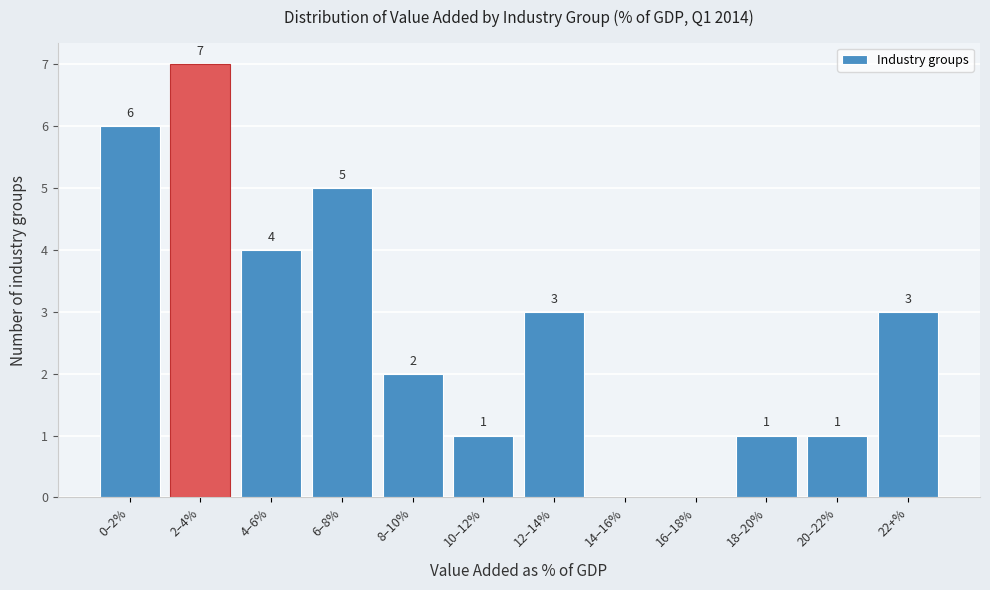

Reading right to left, transcribe all the data shown in this chart.

22+%=3	20–22%=1	18–20%=1	16–18%=0	14–16%=0	12–14%=3	10–12%=1	8–10%=2	6–8%=5	4–6%=4	2–4%=7	0–2%=6